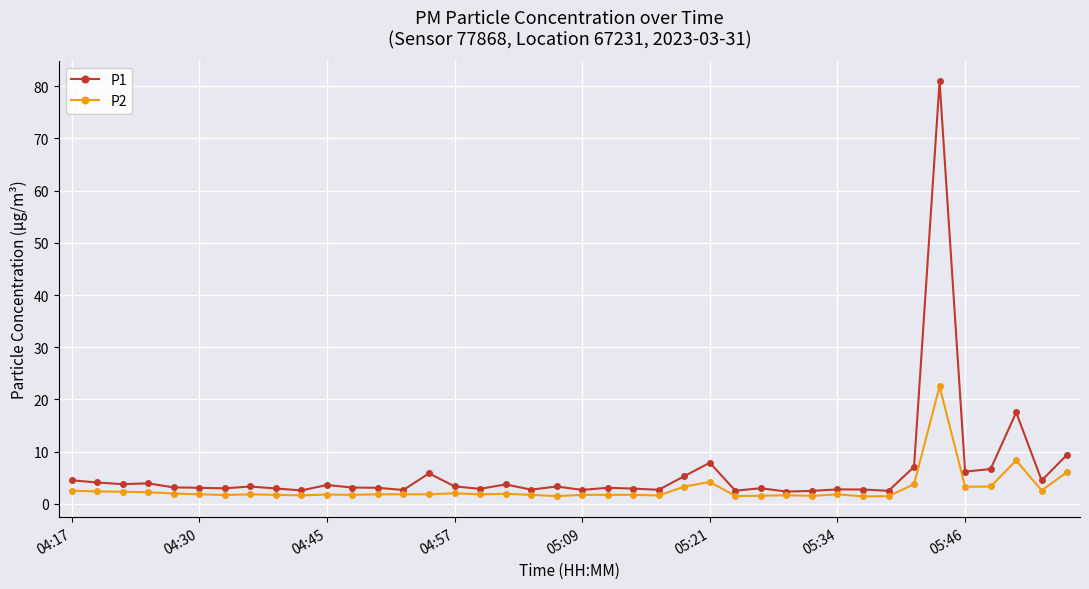

Which series has the largest range (max minus min)?

P1